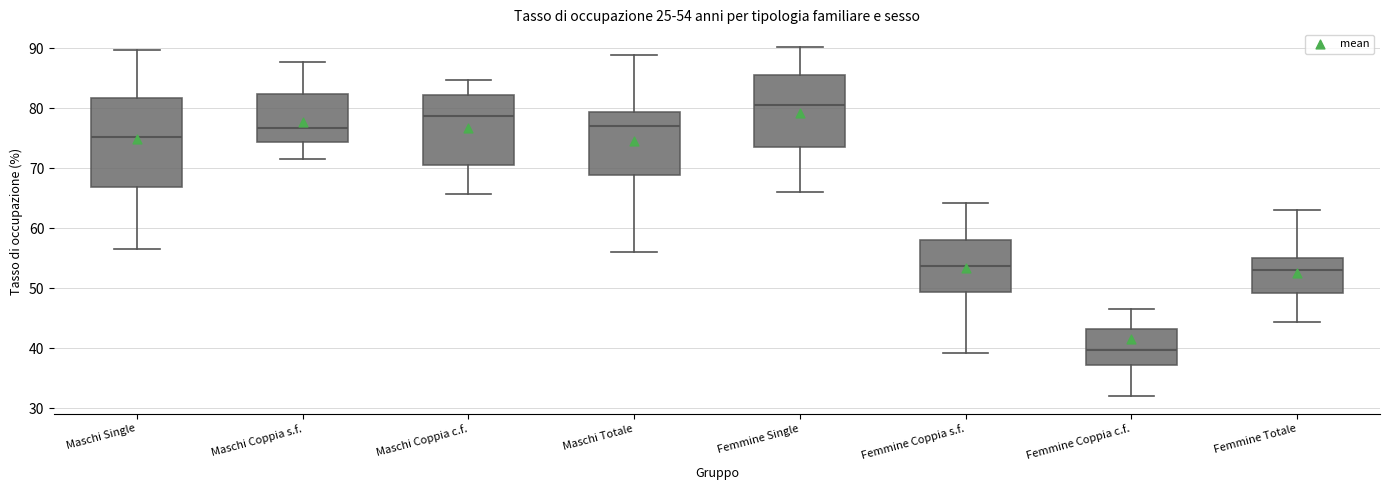

Which box's median line is the highest?

Femmine Single